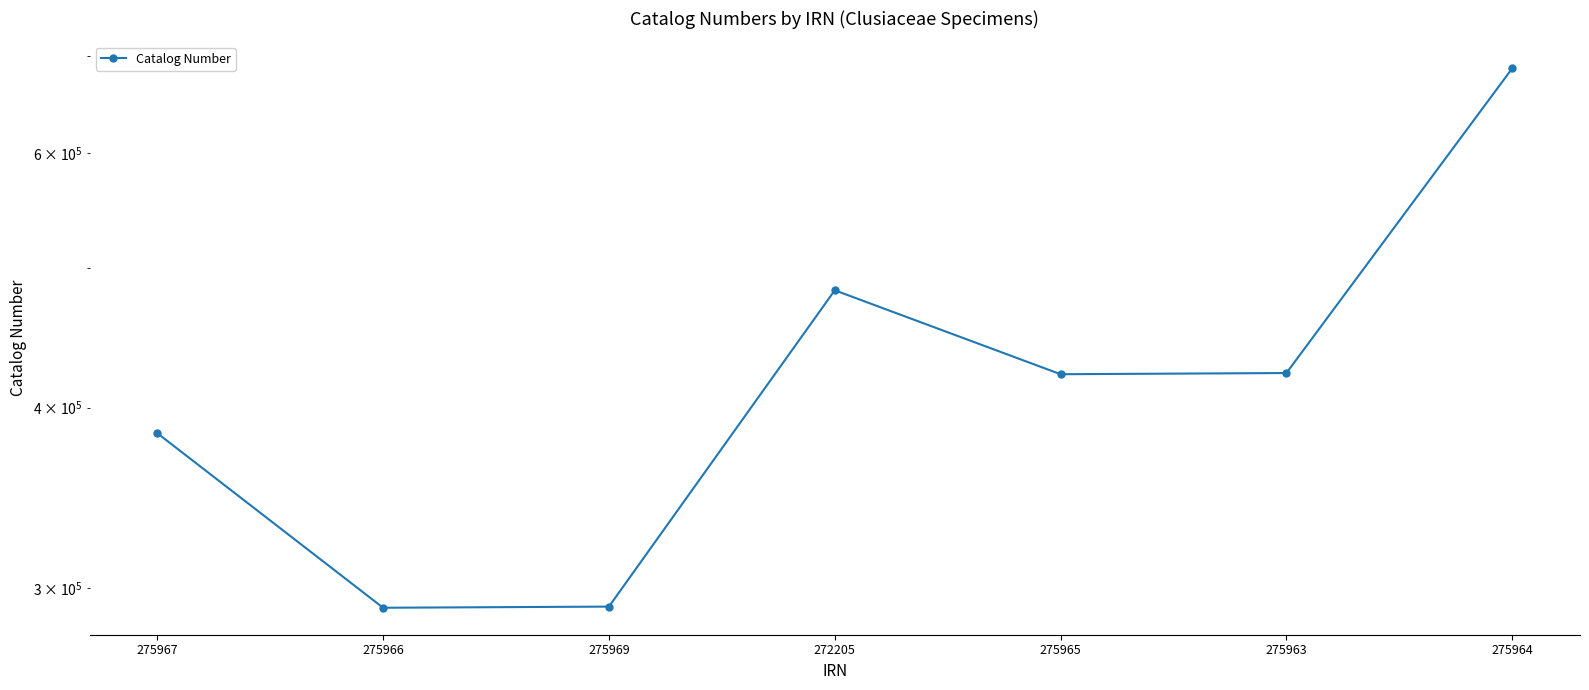

Rank the categories by value from highest to lowest.

275964, 272205, 275963, 275965, 275967, 275969, 275966